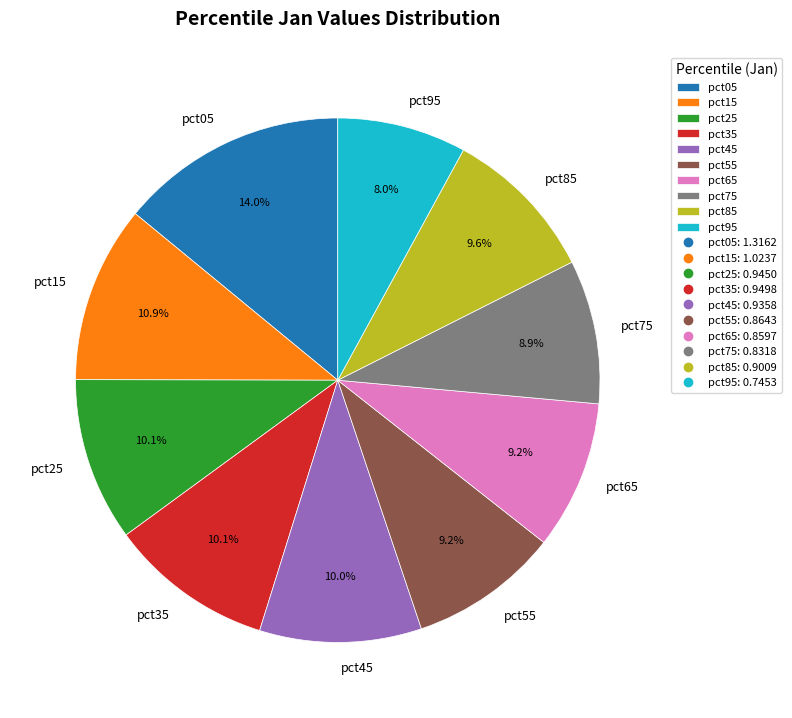

Which category has the biggest portion of the pie?

pct05